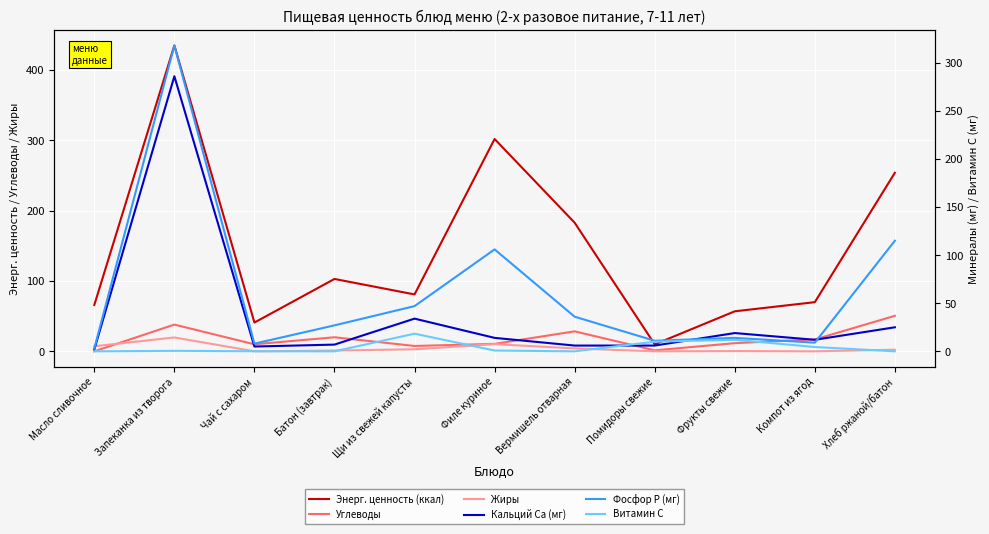

How many intersections are there between Кальций Ca (мг) and Фосфор P (мг)?

2